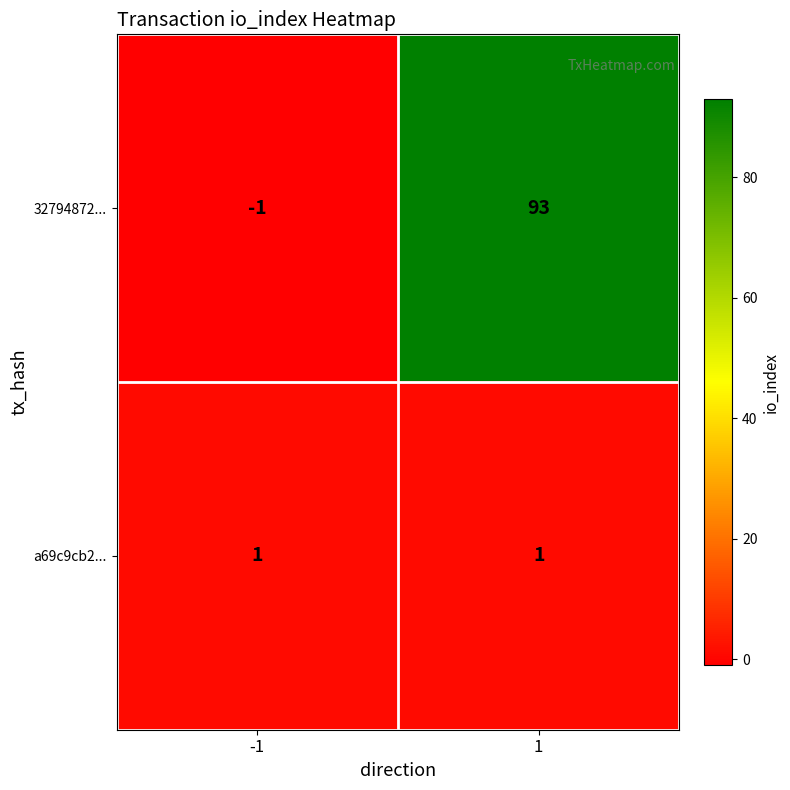

The value of a69c9cb2... at -1 is 1. True or false?

True